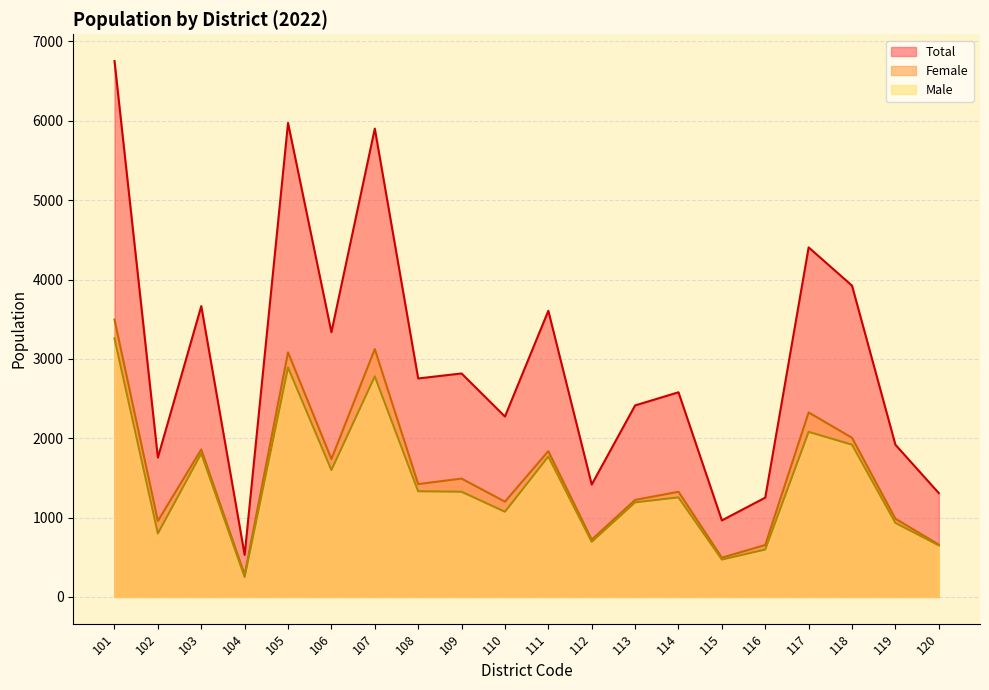

At which label does Female reach its minimum?

104